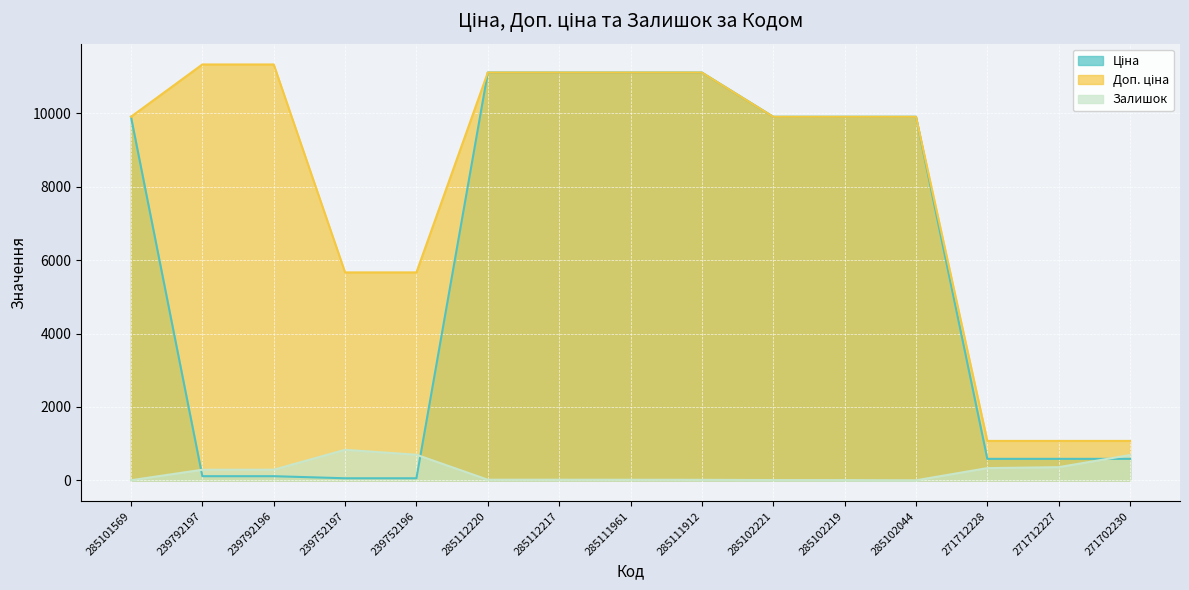

Rank the series by their average value, from highest to lowest.

Доп. ціна, Ціна, Залишок